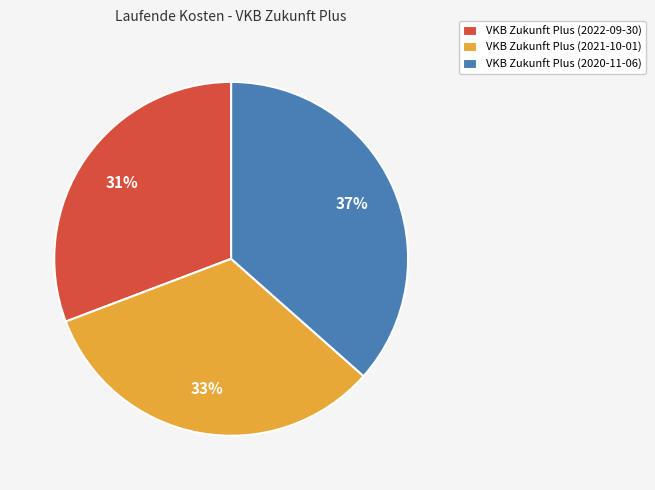

Is the sum of VKB Zukunft Plus (2020-11-06) and VKB Zukunft Plus (2021-10-01) greater than half?

Yes